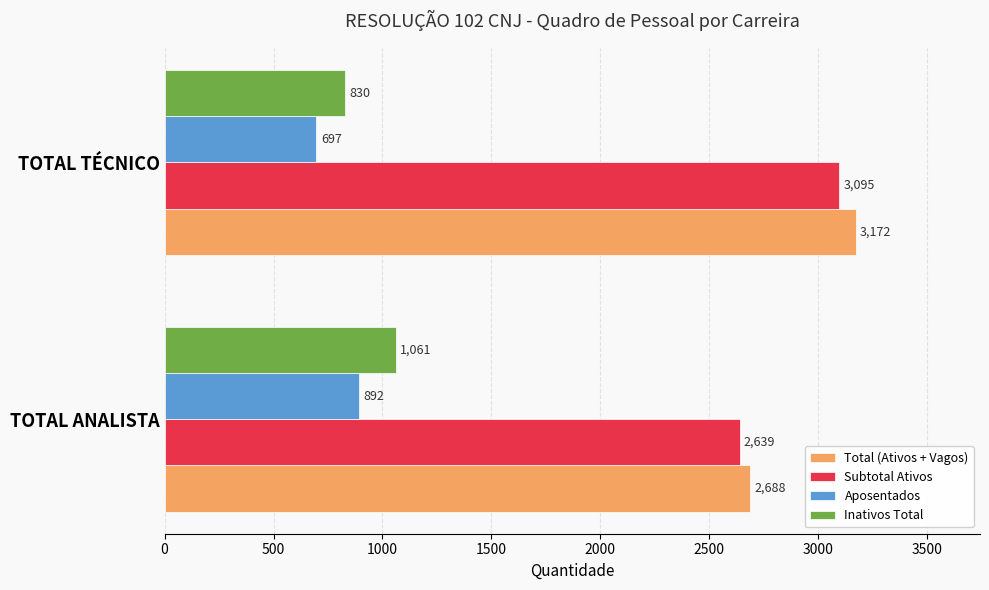

How many Total (Ativos + Vagos) values are between 2688 and 3172?

2